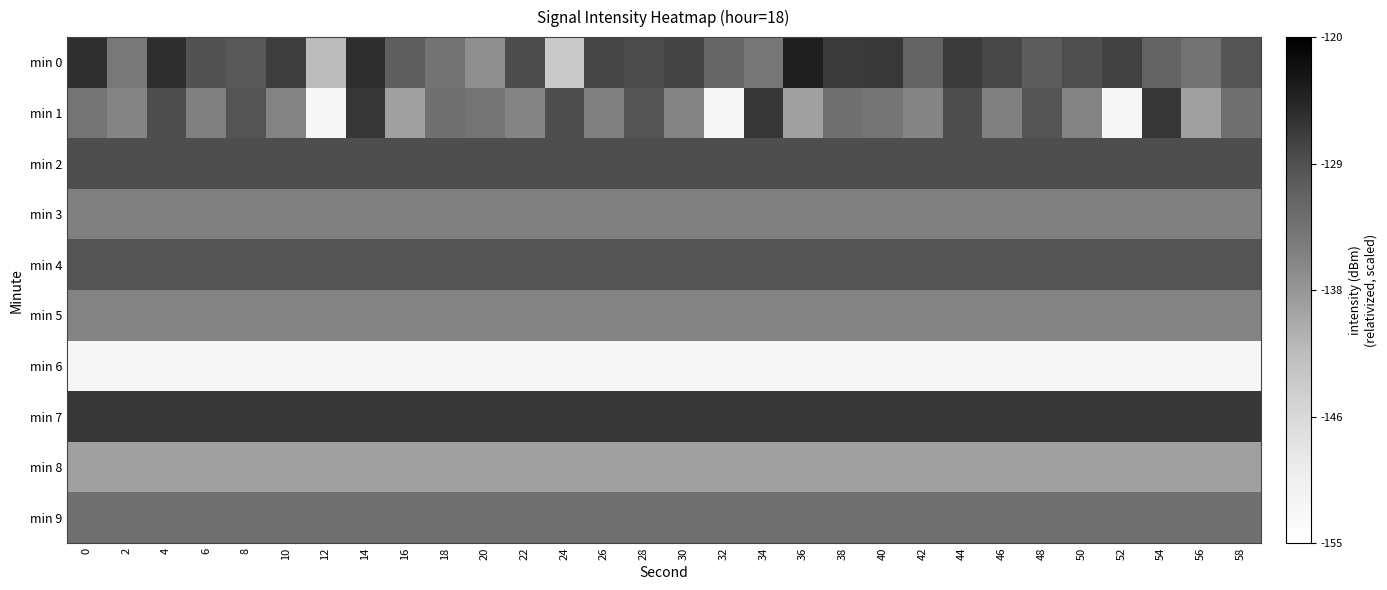

At 18, list the series in order from smallest to largest.

min 6, min 8, min 5, min 3, min 0, min 1, min 9, min 4, min 2, min 7